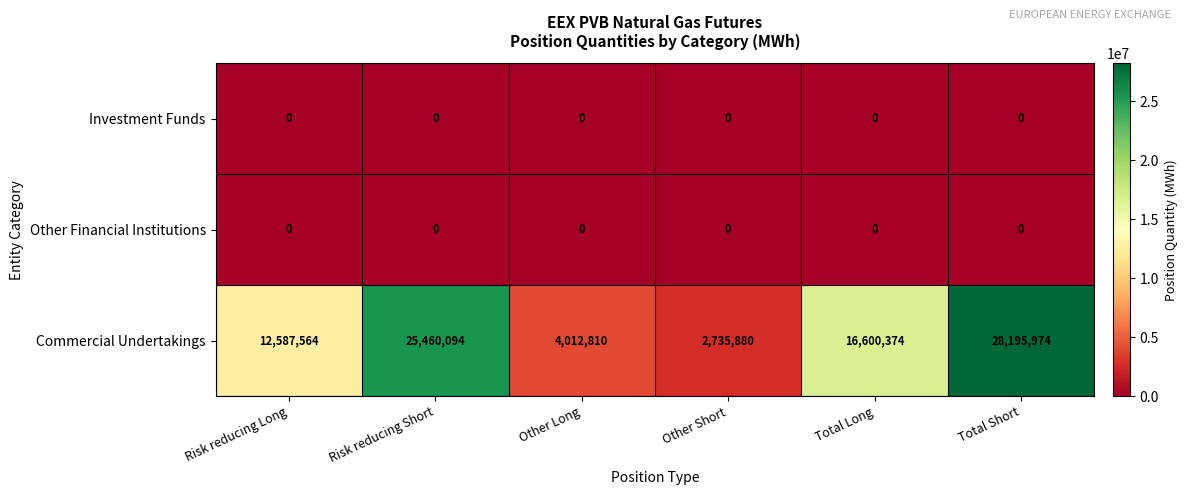

Which series has the largest range (max minus min)?

Commercial Undertakings